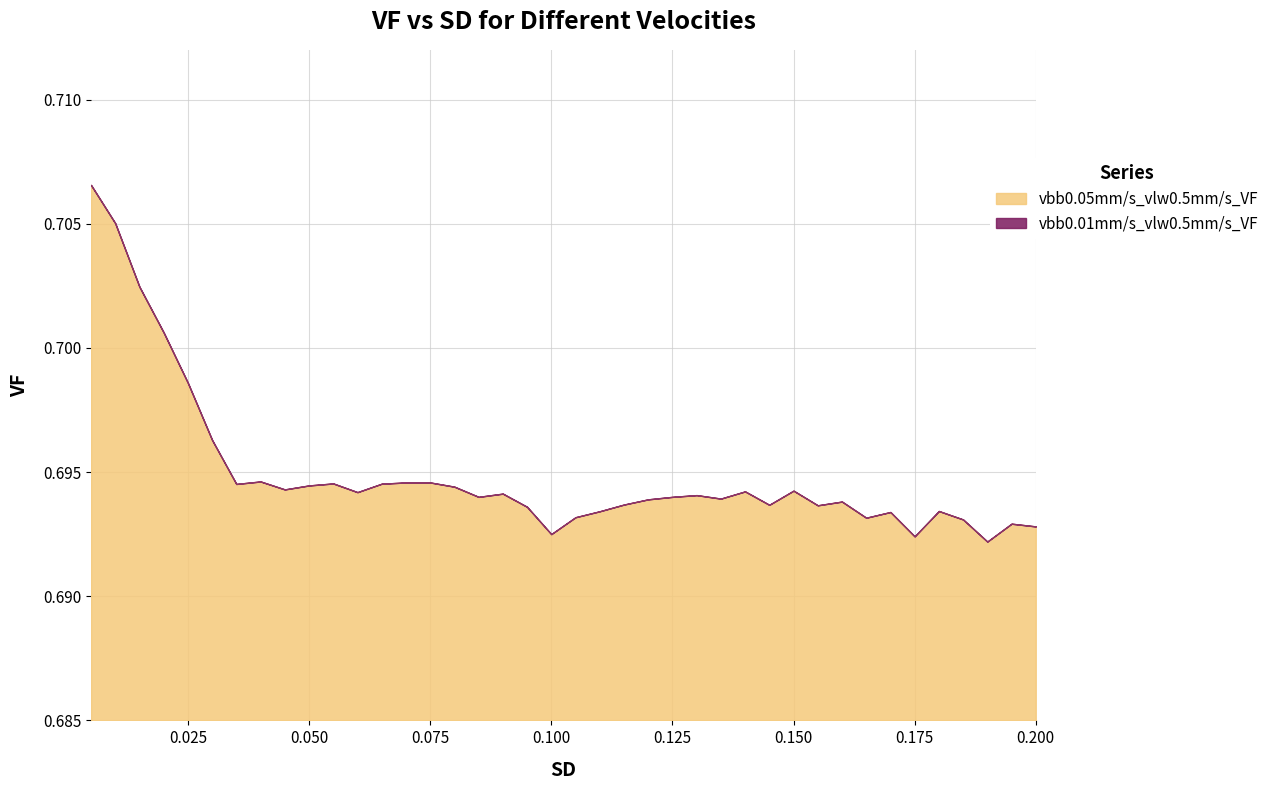

What is the highest value of the vbb0.05mm/s_vlw0.5mm/s_VF series?

0.7